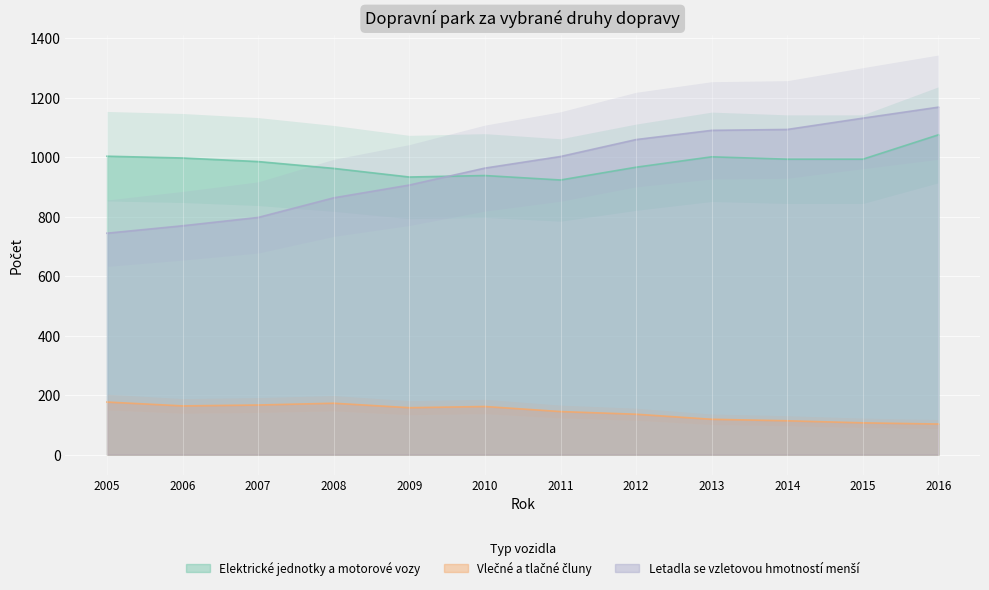

The value of Elektrické jednotky a motorové vozy at 2006 is 445. True or false?

False